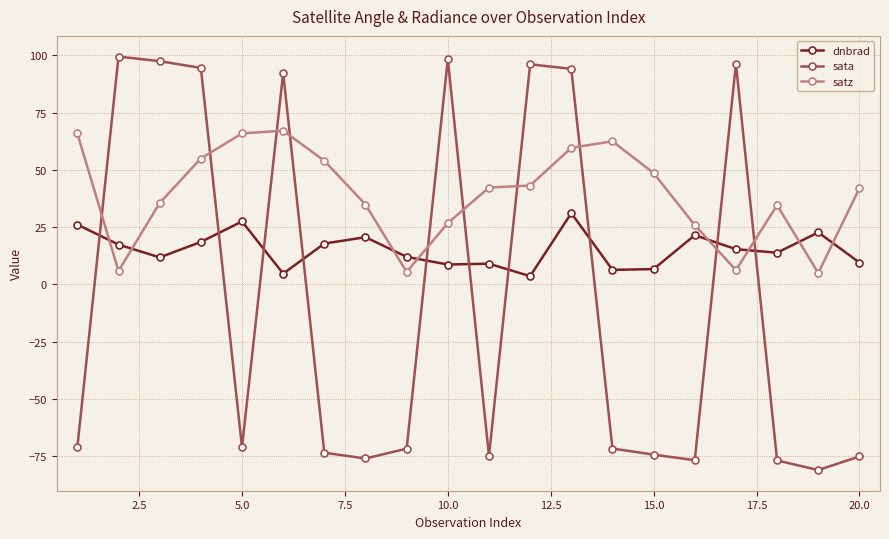

Which series has the widest spread of values?

sata